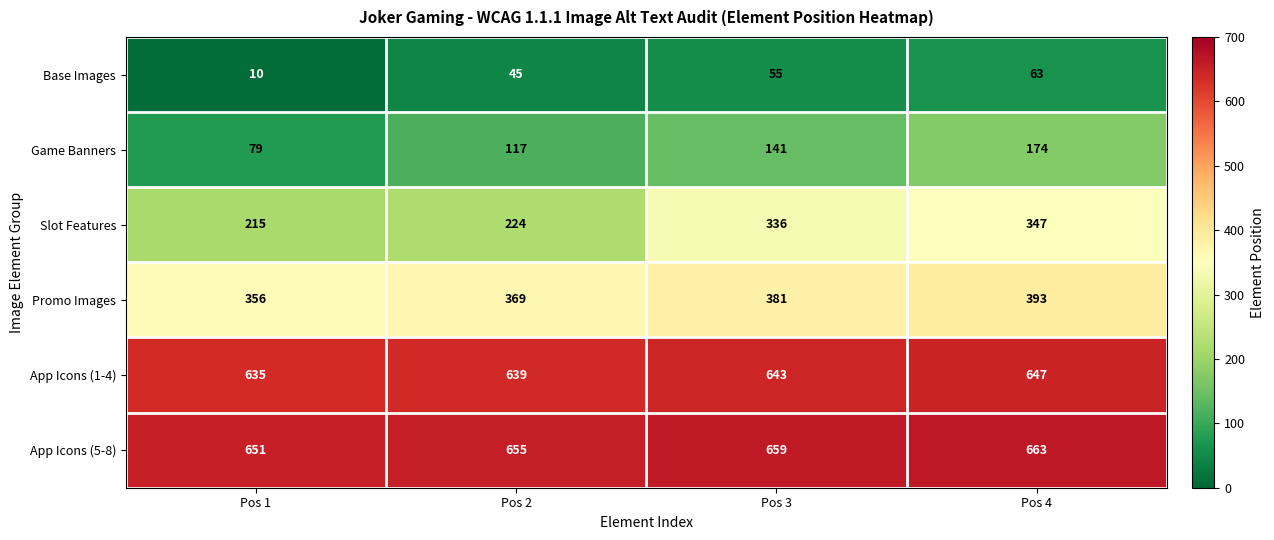

Count the number of data series in this chart.

6